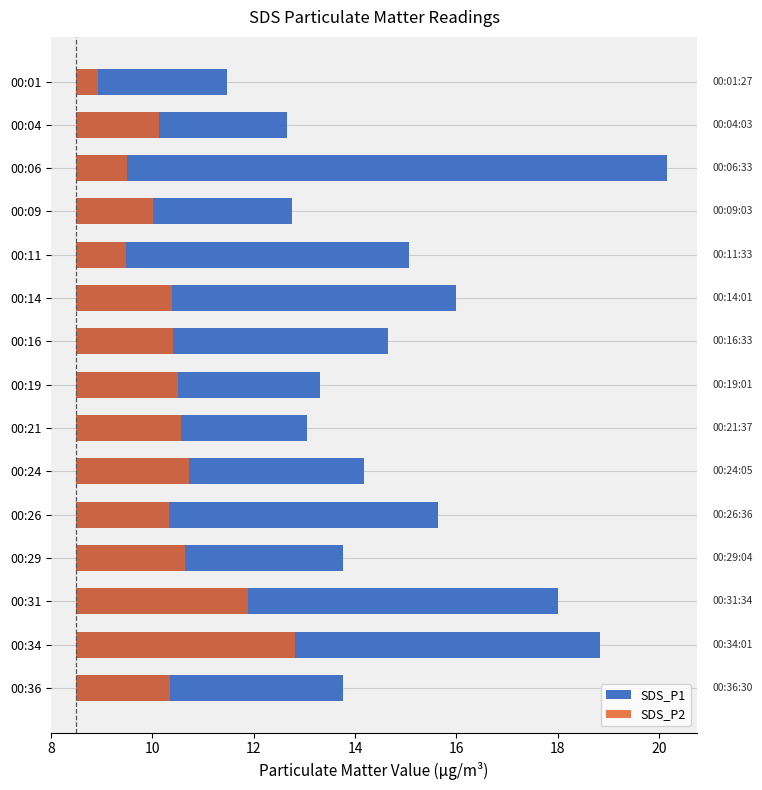

How many series are shown in this chart?

2